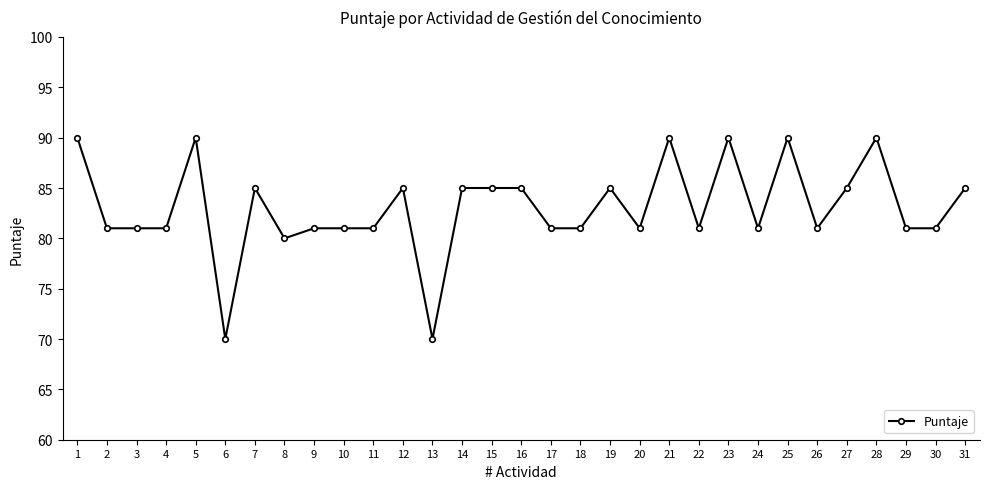

Reading right to left, list all the values displayed in this chart.

31=85	30=81	29=81	28=90	27=85	26=81	25=90	24=81	23=90	22=81	21=90	20=81	19=85	18=81	17=81	16=85	15=85	14=85	13=70	12=85	11=81	10=81	9=81	8=80	7=85	6=70	5=90	4=81	3=81	2=81	1=90